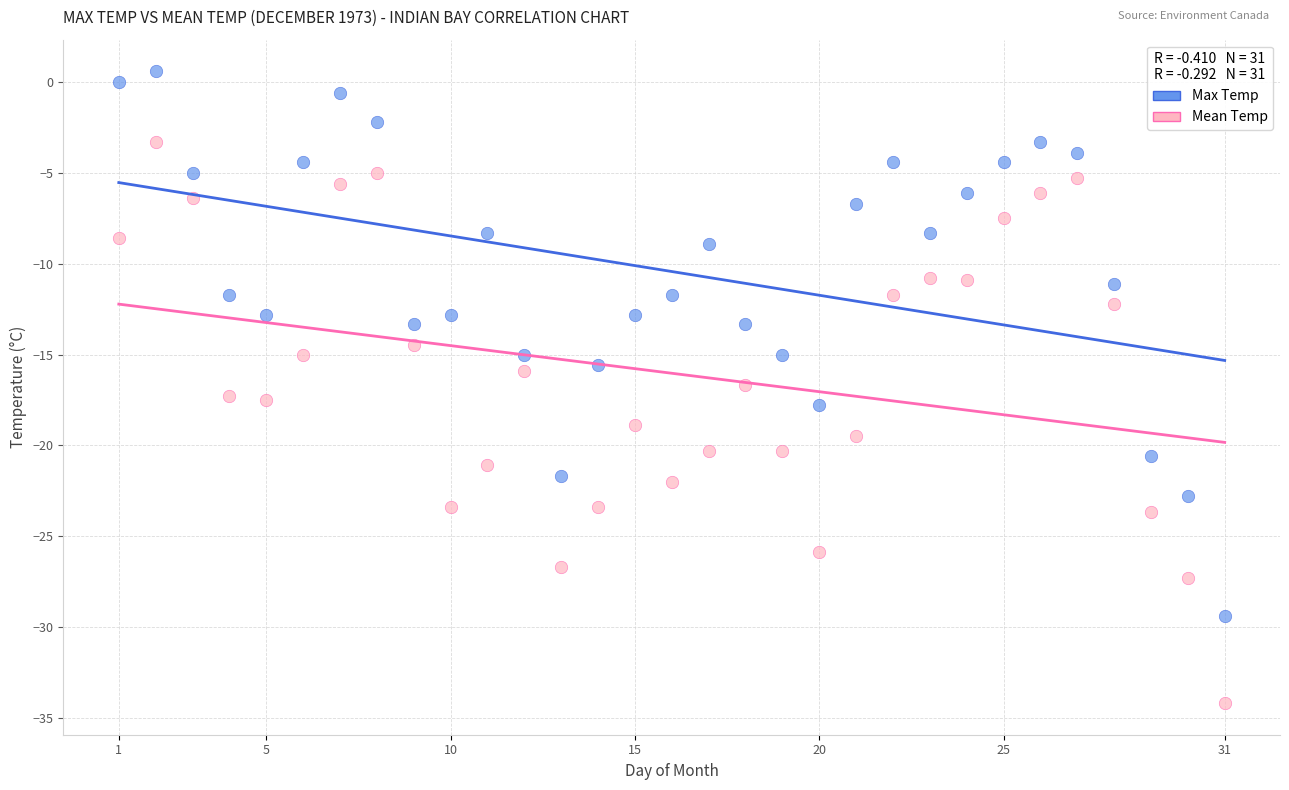

Which series has the largest Y range (max minus min)?

Mean Temp